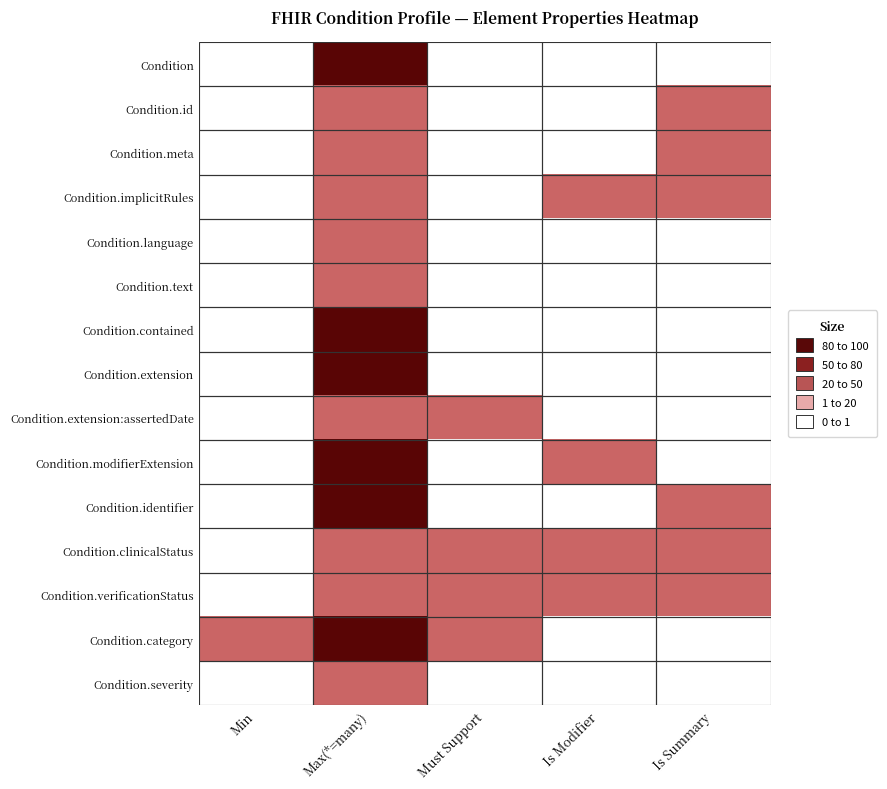

Reading left to right, transcribe all the data shown in this chart.

Condition: Min=0	Max(*=many)=100	Must Support=0	Is Modifier=0	Is Summary=0
Condition.id: Min=0	Max(*=many)=50	Must Support=0	Is Modifier=0	Is Summary=50
Condition.meta: Min=0	Max(*=many)=50	Must Support=0	Is Modifier=0	Is Summary=50
Condition.implicitRules: Min=0	Max(*=many)=50	Must Support=0	Is Modifier=50	Is Summary=50
Condition.language: Min=0	Max(*=many)=50	Must Support=0	Is Modifier=0	Is Summary=0
Condition.text: Min=0	Max(*=many)=50	Must Support=0	Is Modifier=0	Is Summary=0
Condition.contained: Min=0	Max(*=many)=100	Must Support=0	Is Modifier=0	Is Summary=0
Condition.extension: Min=0	Max(*=many)=100	Must Support=0	Is Modifier=0	Is Summary=0
Condition.extension:assertedDate: Min=0	Max(*=many)=50	Must Support=50	Is Modifier=0	Is Summary=0
Condition.modifierExtension: Min=0	Max(*=many)=100	Must Support=0	Is Modifier=50	Is Summary=0
Condition.identifier: Min=0	Max(*=many)=100	Must Support=0	Is Modifier=0	Is Summary=50
Condition.clinicalStatus: Min=0	Max(*=many)=50	Must Support=50	Is Modifier=50	Is Summary=50
Condition.verificationStatus: Min=0	Max(*=many)=50	Must Support=50	Is Modifier=50	Is Summary=50
Condition.category: Min=50	Max(*=many)=100	Must Support=50	Is Modifier=0	Is Summary=0
Condition.severity: Min=0	Max(*=many)=50	Must Support=0	Is Modifier=0	Is Summary=0